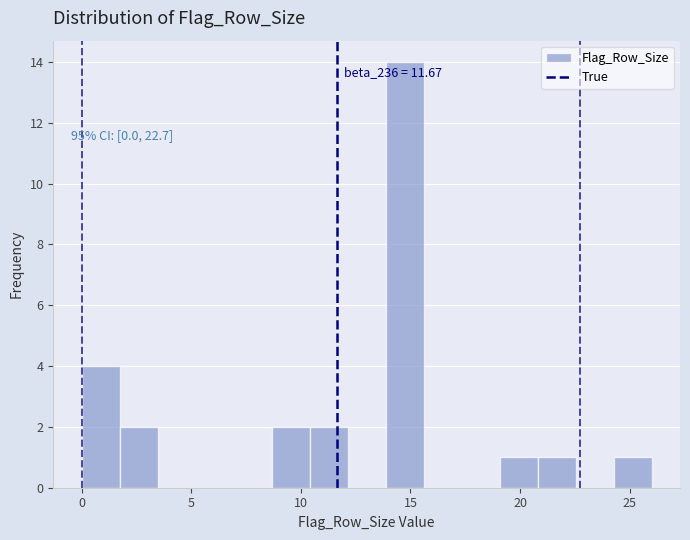

Around what value on the x-axis is the tallest bar? Give the approximate position of its centre, as read against the axis.

14.5